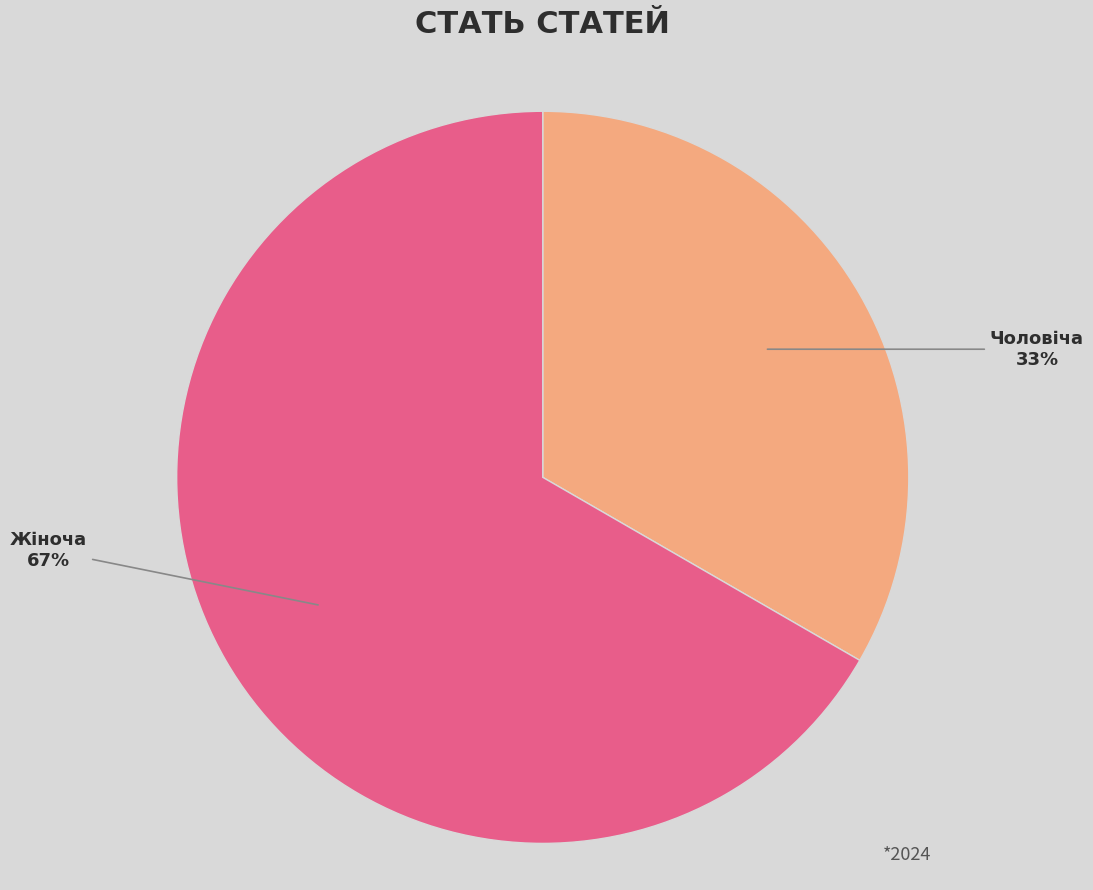

How many slices are in this pie chart?

2